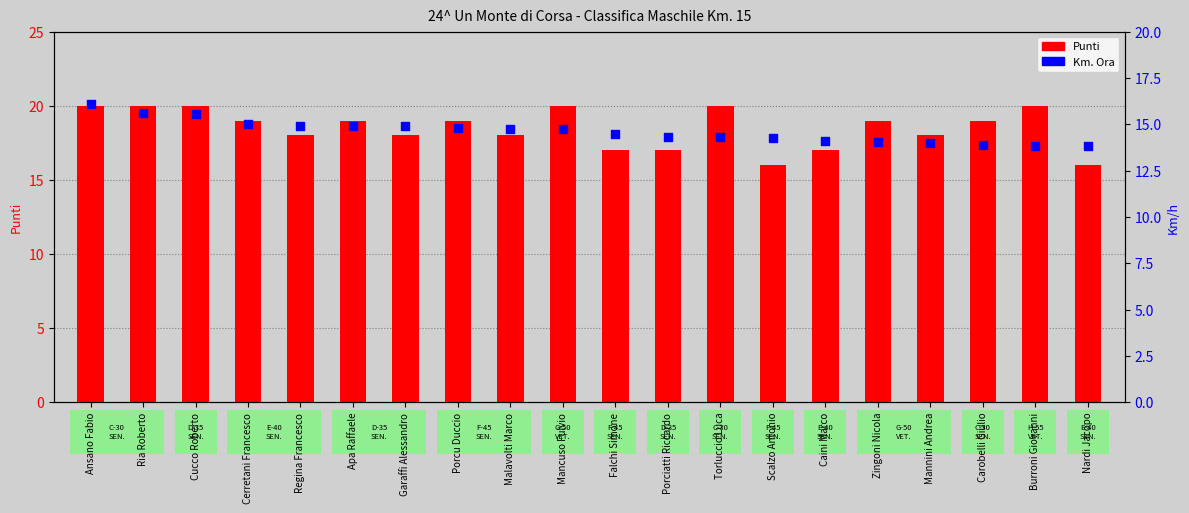

Which series contains the lowest Y value?

Km. Ora